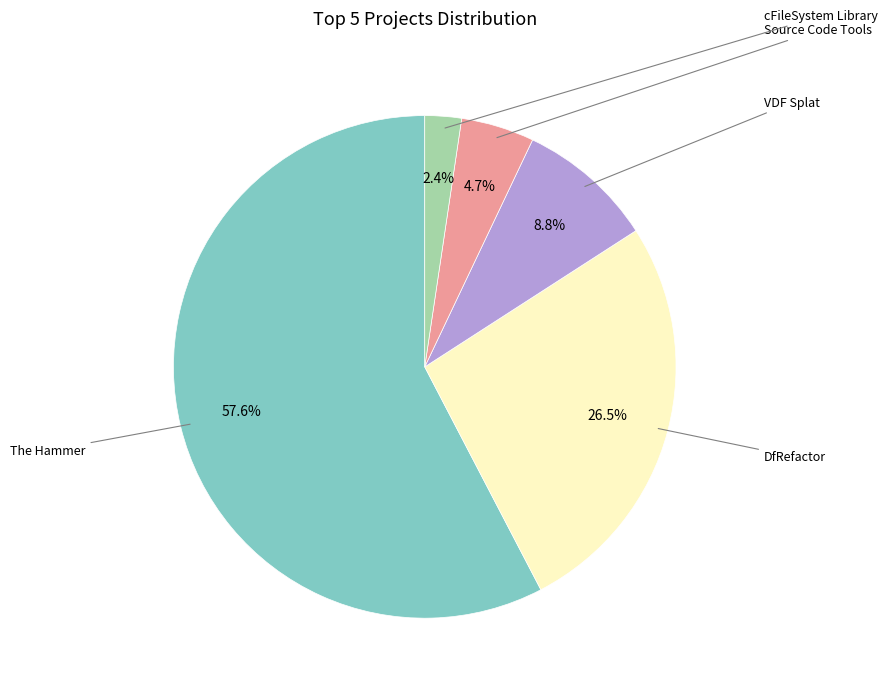

Is there any slice that represents more than half of the pie?

Yes